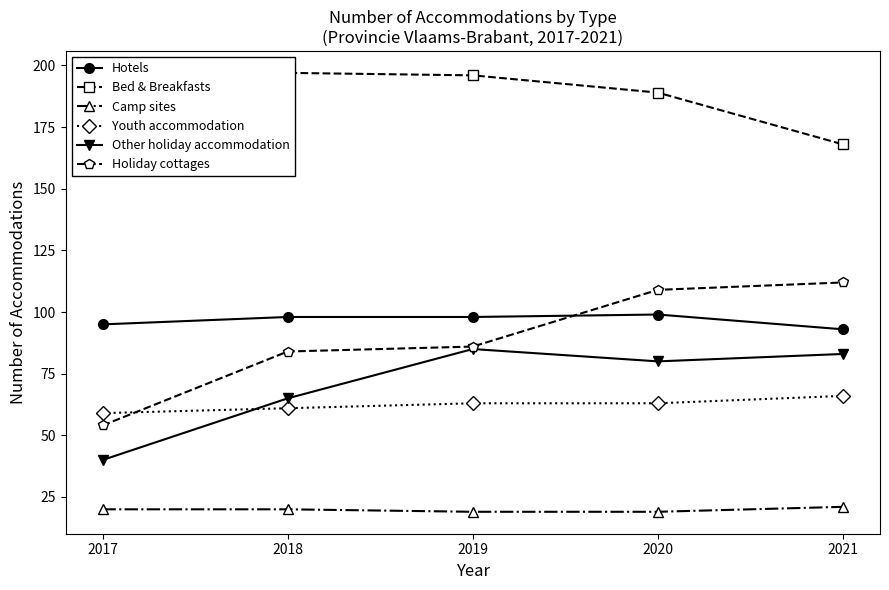

What is the smallest value displayed?

19